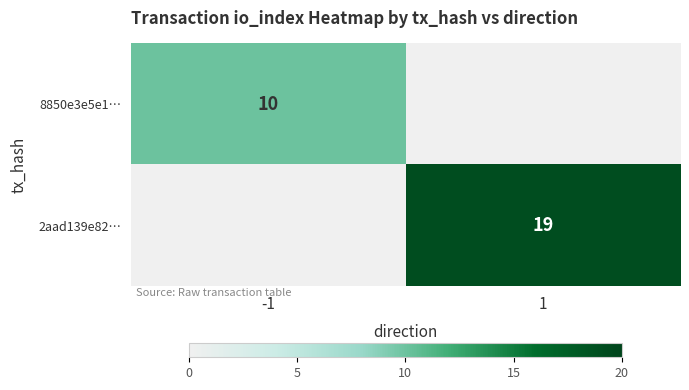

Is the value of 8850e3e5e1… at -1 greater than the value of 2aad139e82… at 1?

No